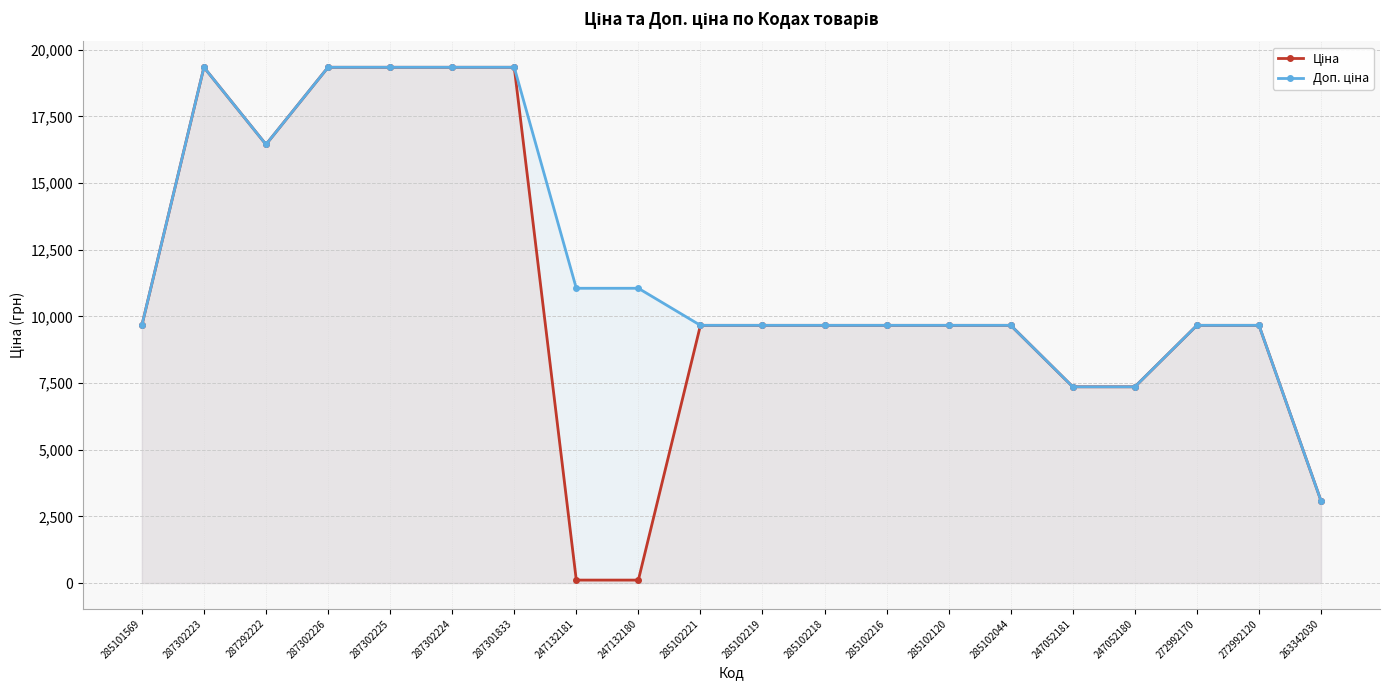

At which category does the chart reach its minimum across all series?

247132181